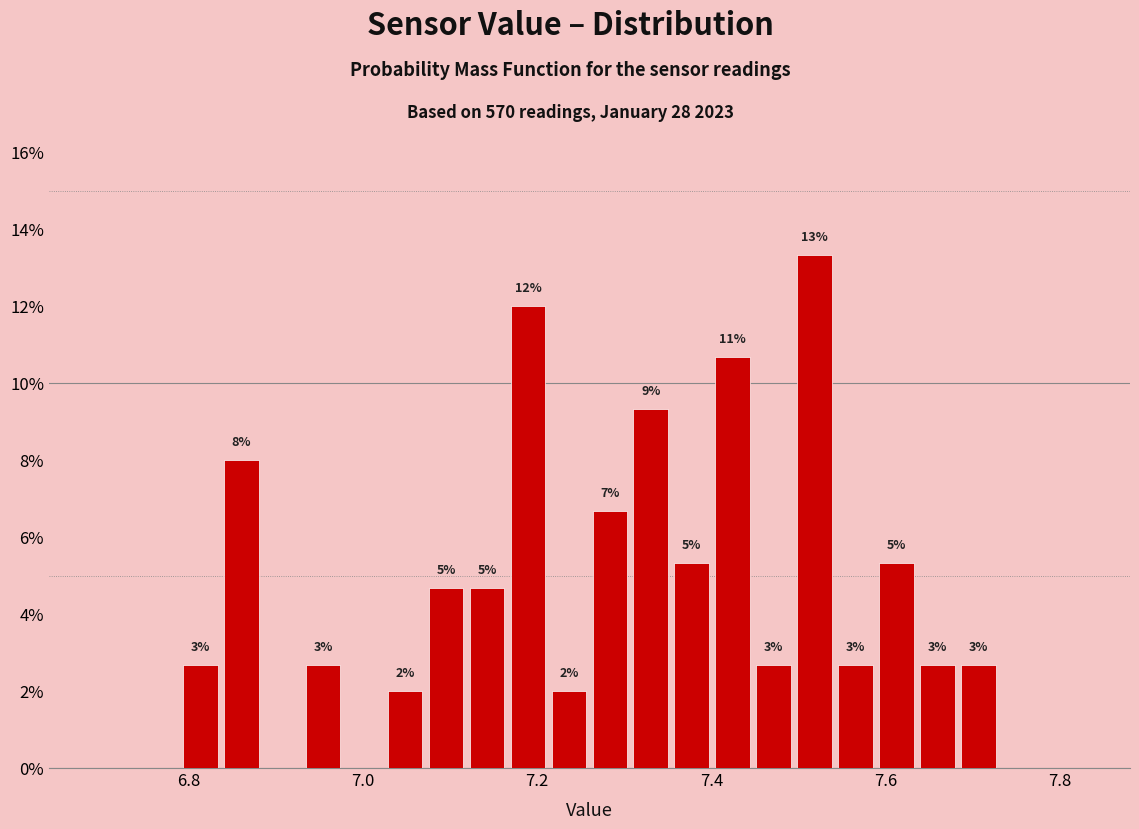

Read against the x-axis, roughly where is the centre of the tallest bar?

7.52